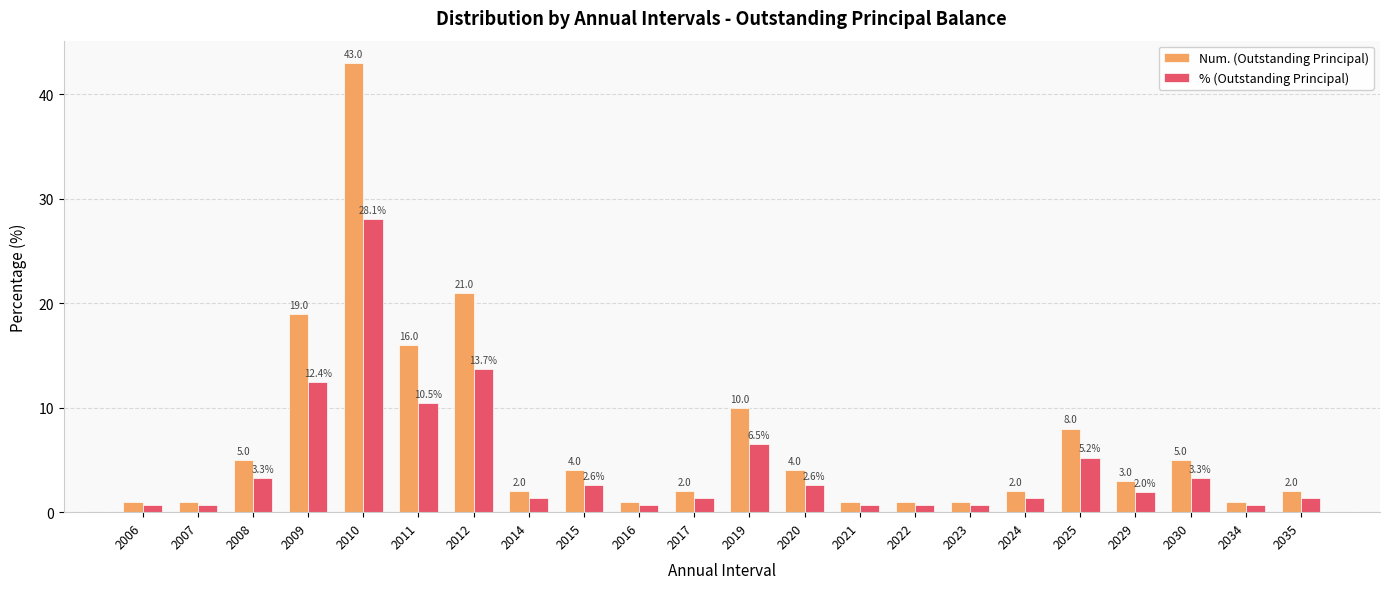

What is the difference between the maximum and minimum values in the % (Outstanding Principal) series?

27.5